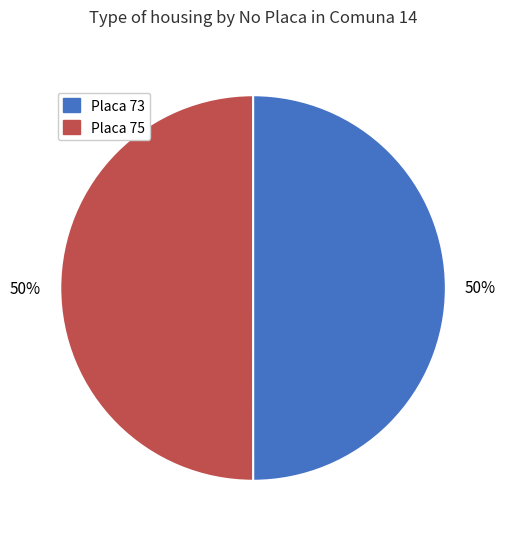

Count the number of slices in the pie.

2